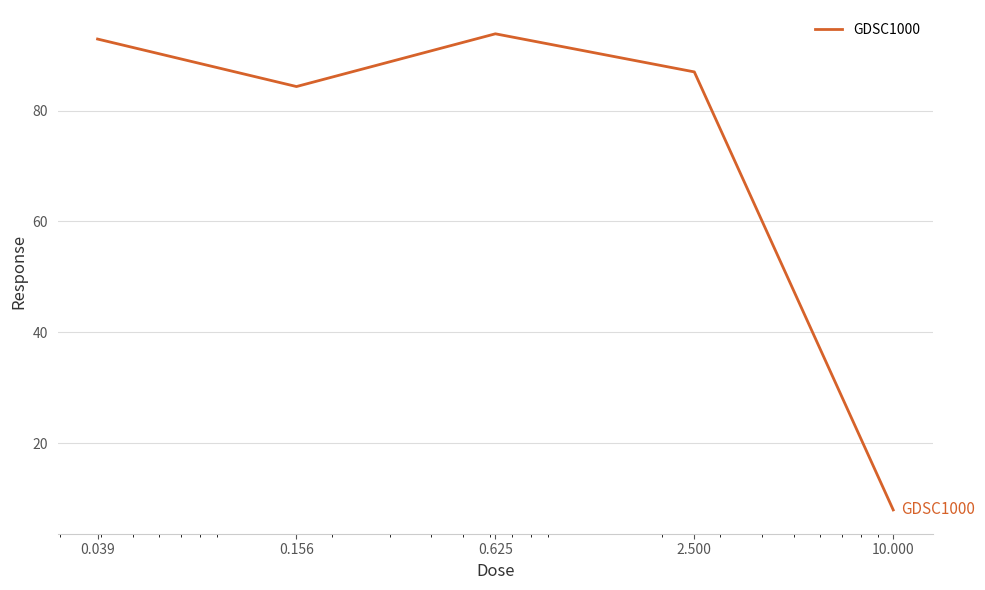

What is the maximum value shown in the chart?

93.8